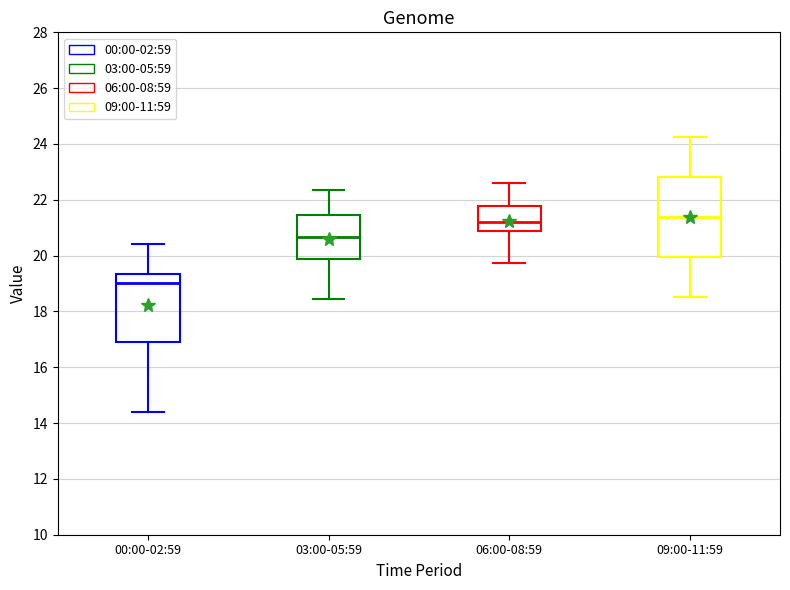

Reading left to right, transcribe this box plot: for each box, give where its median line is, the range the box spans, and where its two whiskers end, as read against the y-axis. The values are not printed on the chart, so give them approximately, as read against the axis.

00:00-02:59: median 19.0, box 17.0 to 19.4, whiskers 14.4 to 20.4
03:00-05:59: median 20.6, box 19.8 to 21.4, whiskers 18.4 to 22.4
06:00-08:59: median 21.2, box 20.8 to 21.8, whiskers 19.8 to 22.6
09:00-11:59: median 21.4, box 20.0 to 22.8, whiskers 18.6 to 24.2